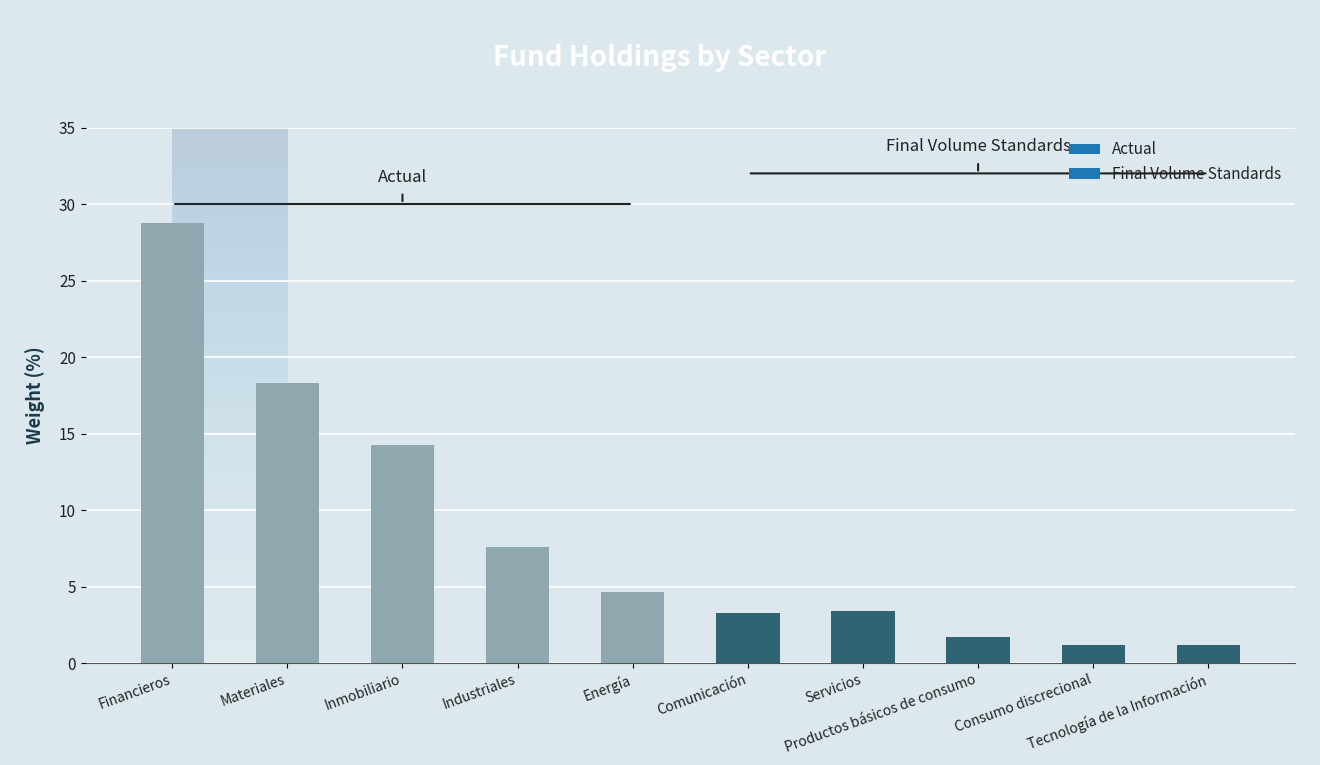

What is the sum of the values at Materiales and Productos básicos de consumo?

20.0